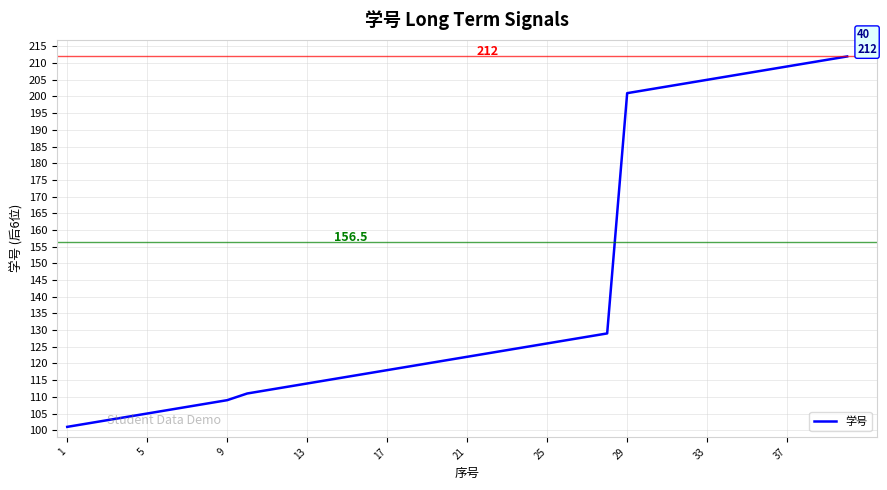

True or false: there are more than 0 points higher than both neighbors.

False